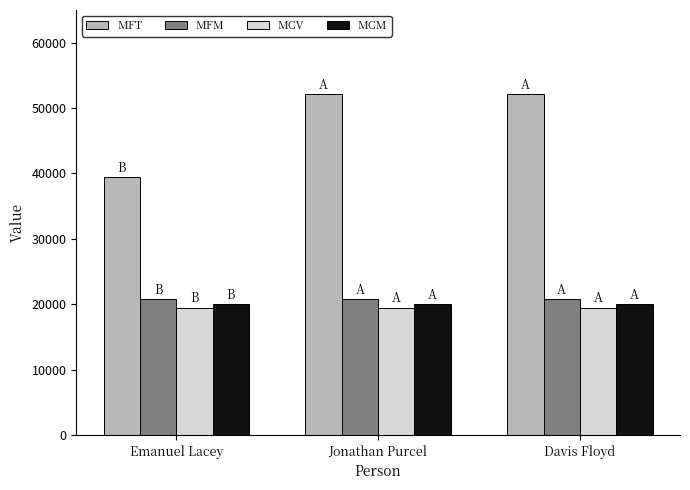

Read the MFT value at Emanuel Lacey.

39392